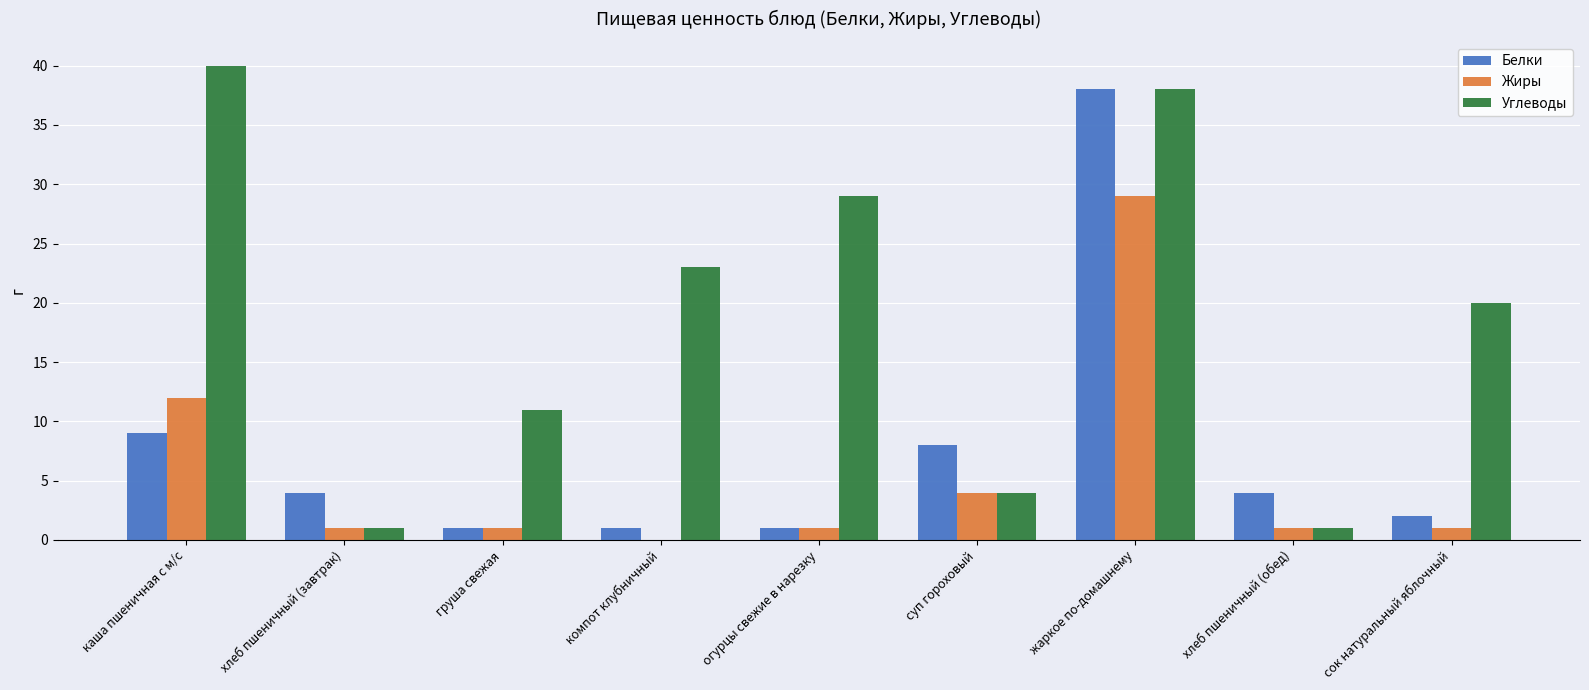

True or false: Жиры has a value of 4 at суп гороховый.

True